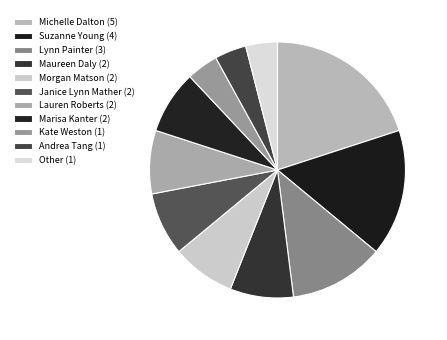

Which category has the biggest portion of the pie?

Michelle Dalton (79222973)